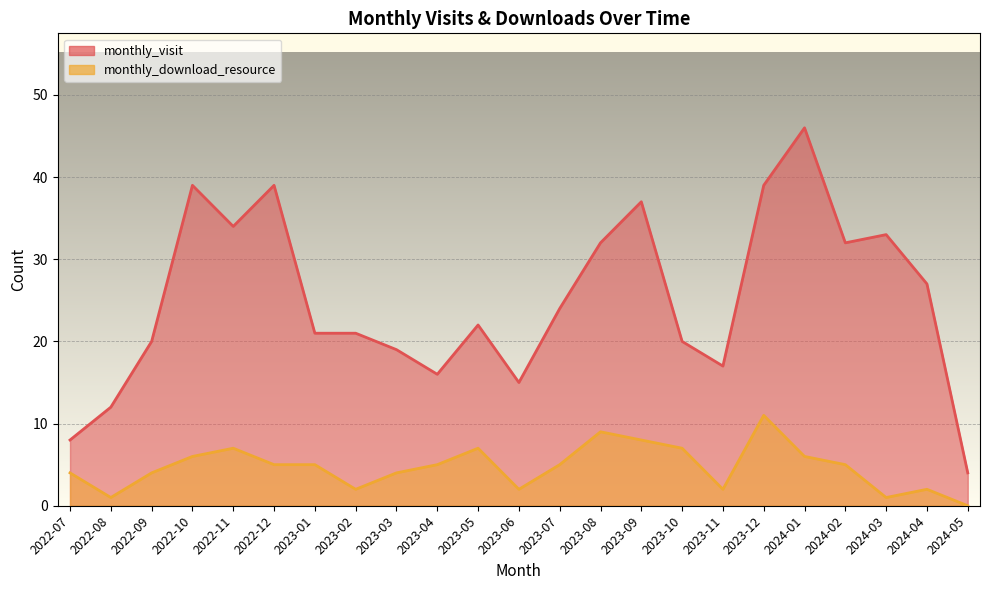

What is the label of the 7th point from the right?

2023-11